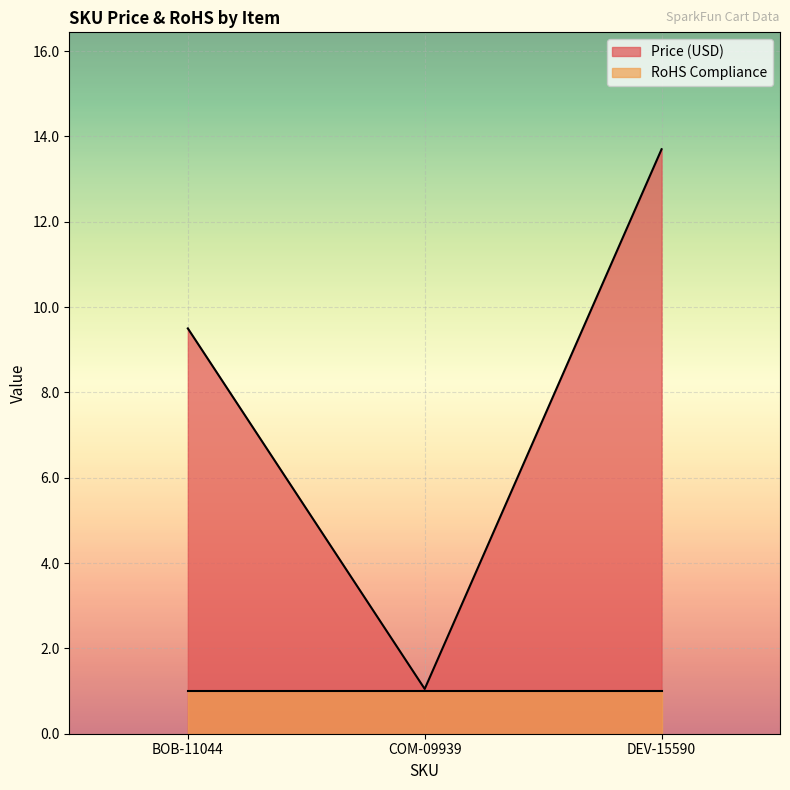

What is the value of the 3rd point from the left?

13.7